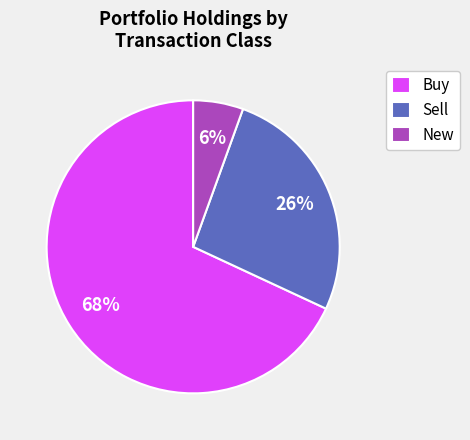

To the nearest percent, what percentage of the pie is Buy?

68%